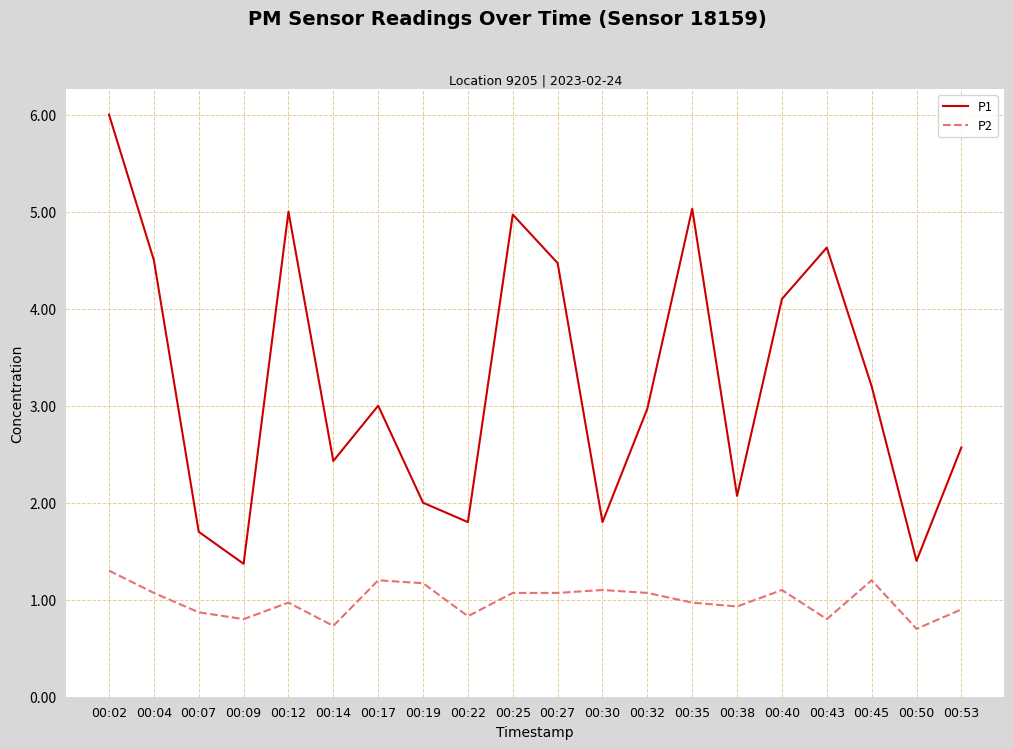

Where is the first local minimum for P2?

00:09